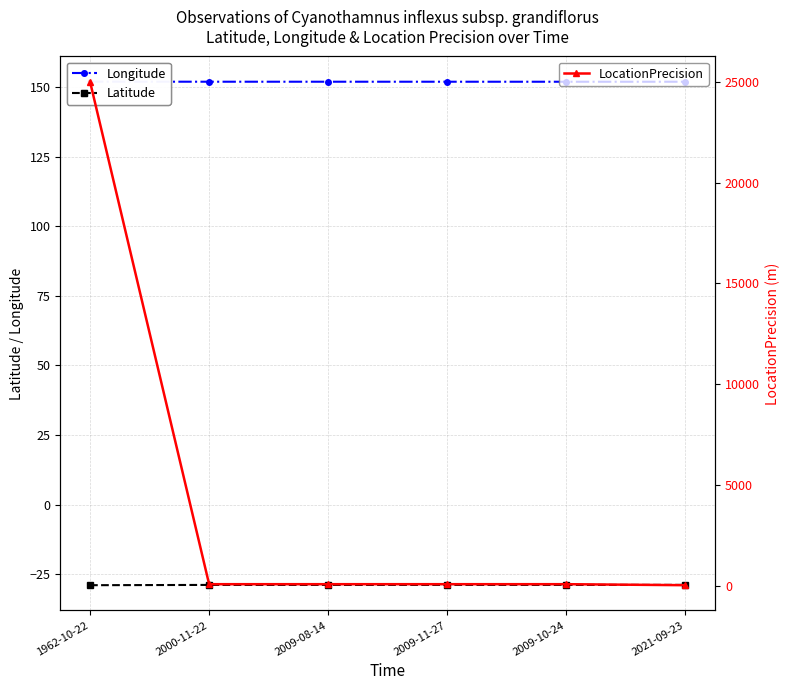

What is the difference between the highest and lowest values at 1962-10-22?

25028.9